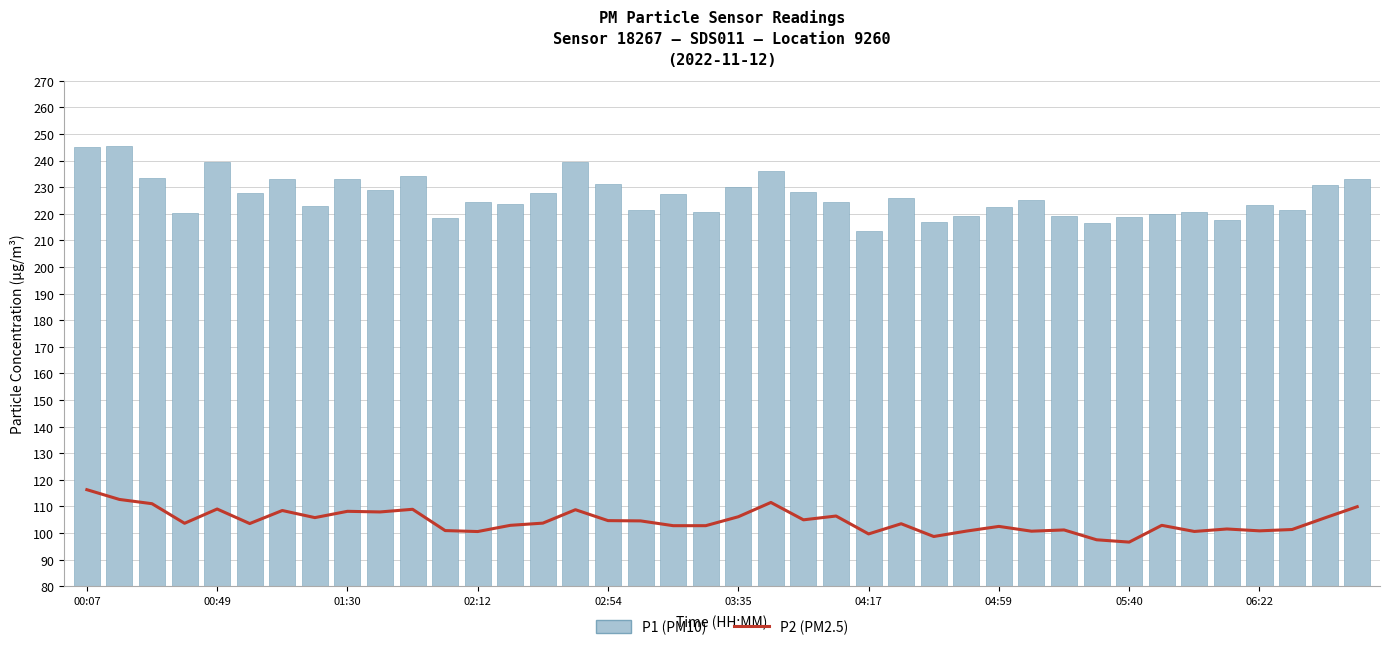

What is the sum of the P1 (PM10) values at 32 and 18?

445.9